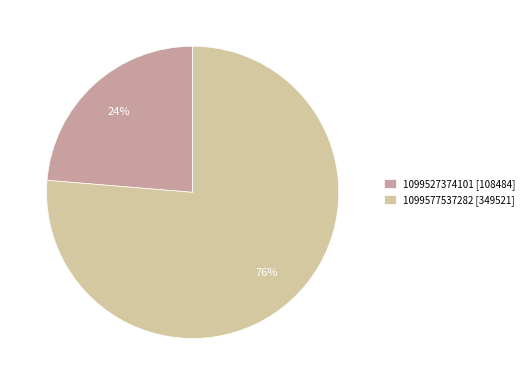

How many segments does this pie chart have?

2